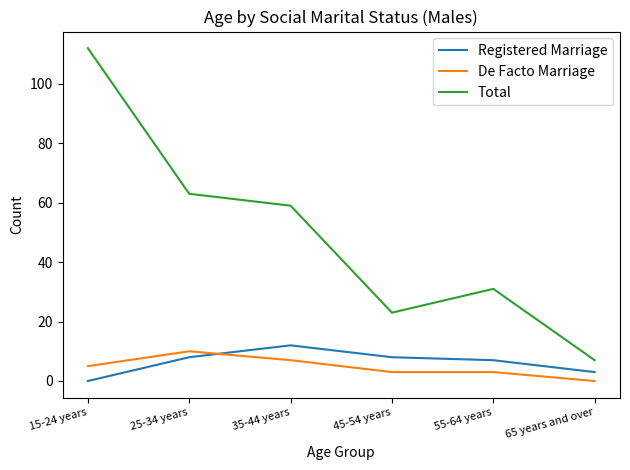

True or false: De Facto Marriage has a value of 3 at 45-54 years.

True